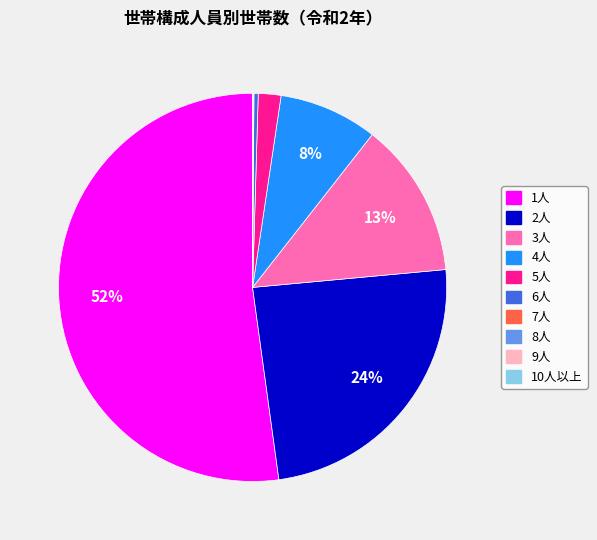

True or false: 6人 accounts for 11% of the total.

False